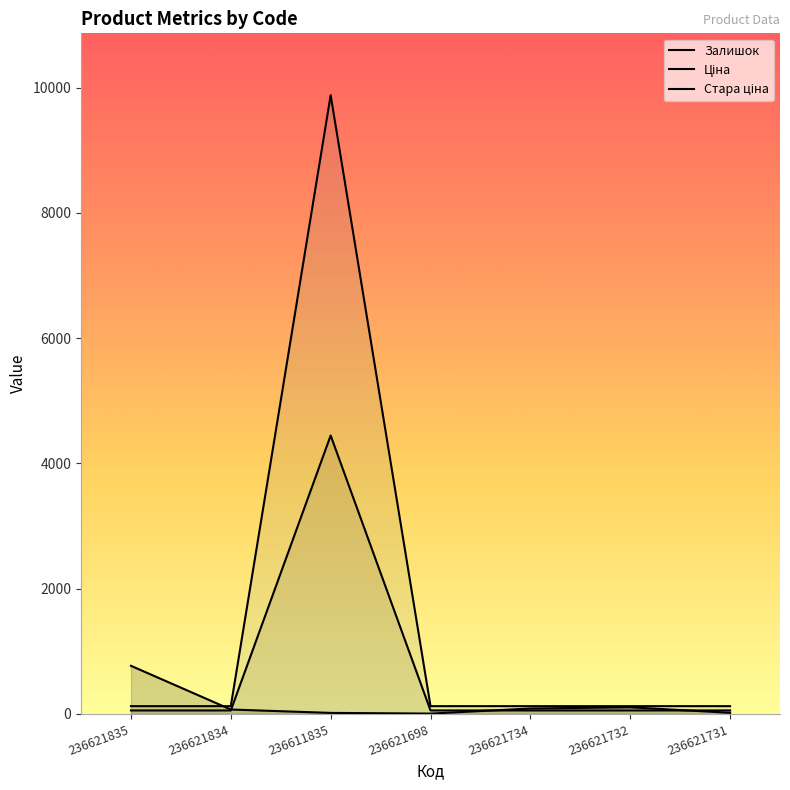

Reading right to left, list all the values displayed in this chart.

Залишок: 236621731=19.0	236621732=106.0	236621734=87.0	236621698=6.0	236611835=17.0	236621834=71.0	236621835=769.0
Ціна: 236621731=56.1	236621732=56.1	236621734=56.1	236621698=56.1	236611835=4446.4	236621834=56.1	236621835=56.1
Стара ціна: 236621731=124.7	236621732=124.7	236621734=124.7	236621698=124.7	236611835=9880.9	236621834=124.7	236621835=124.7